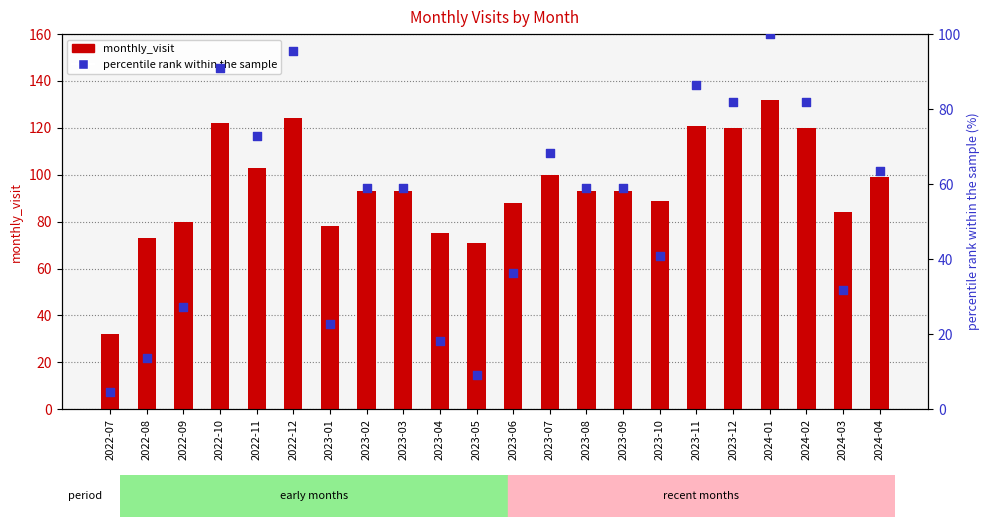

At which category is the sum across all series the highest?

2024-01